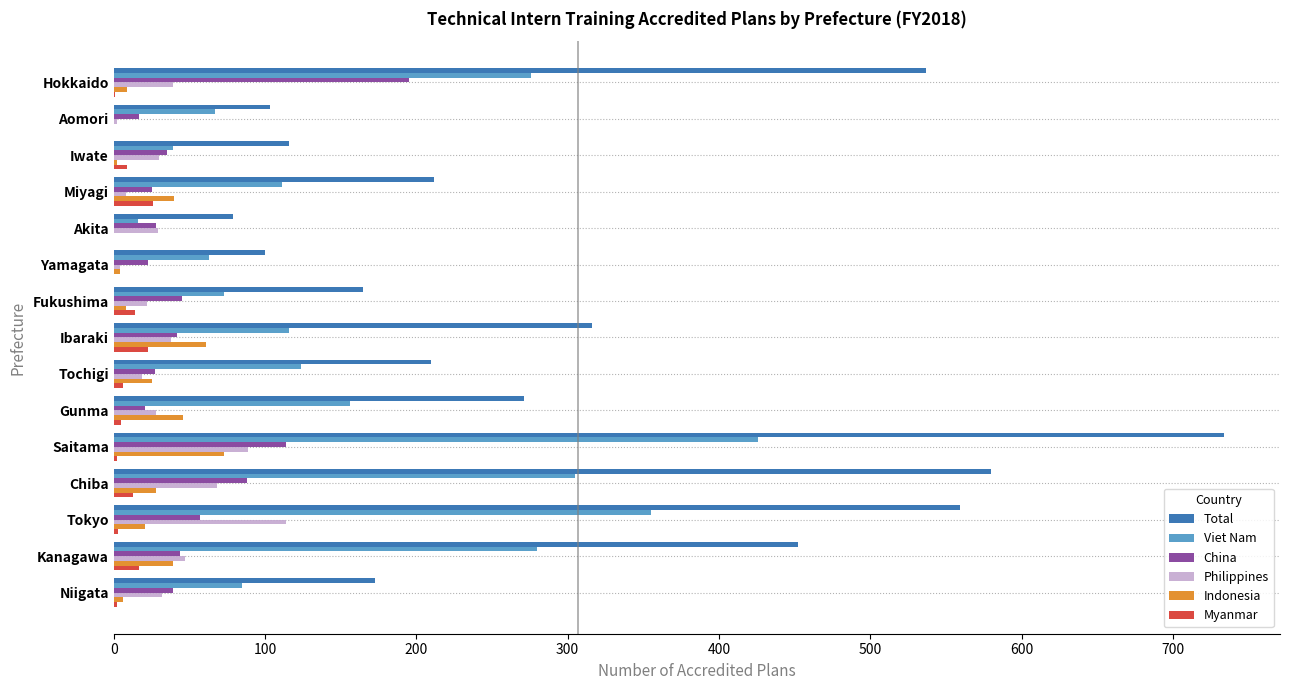

Where is Total nearest to the value 406?

Kanagawa